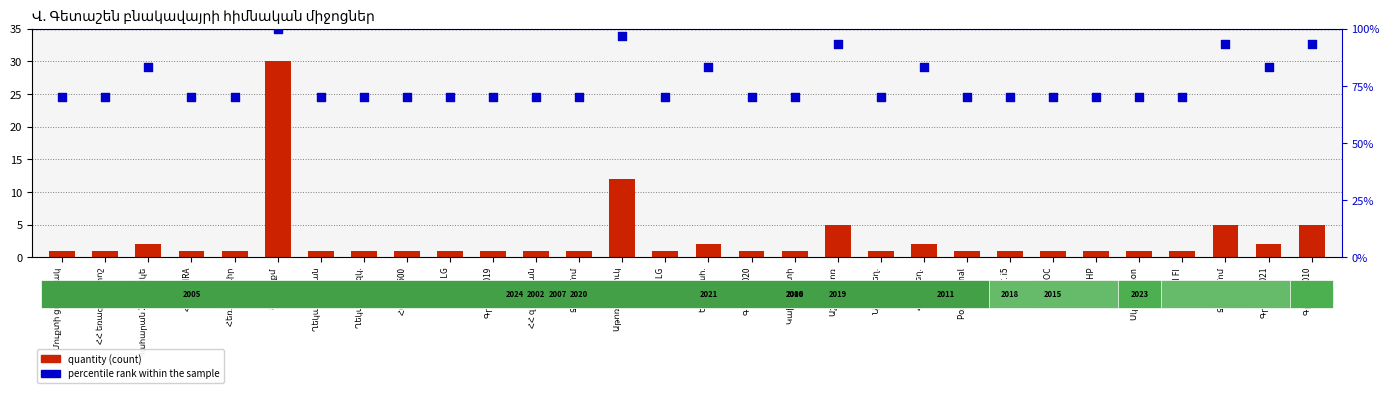

Which series has the largest Y range (max minus min)?

percentile rank within the sample